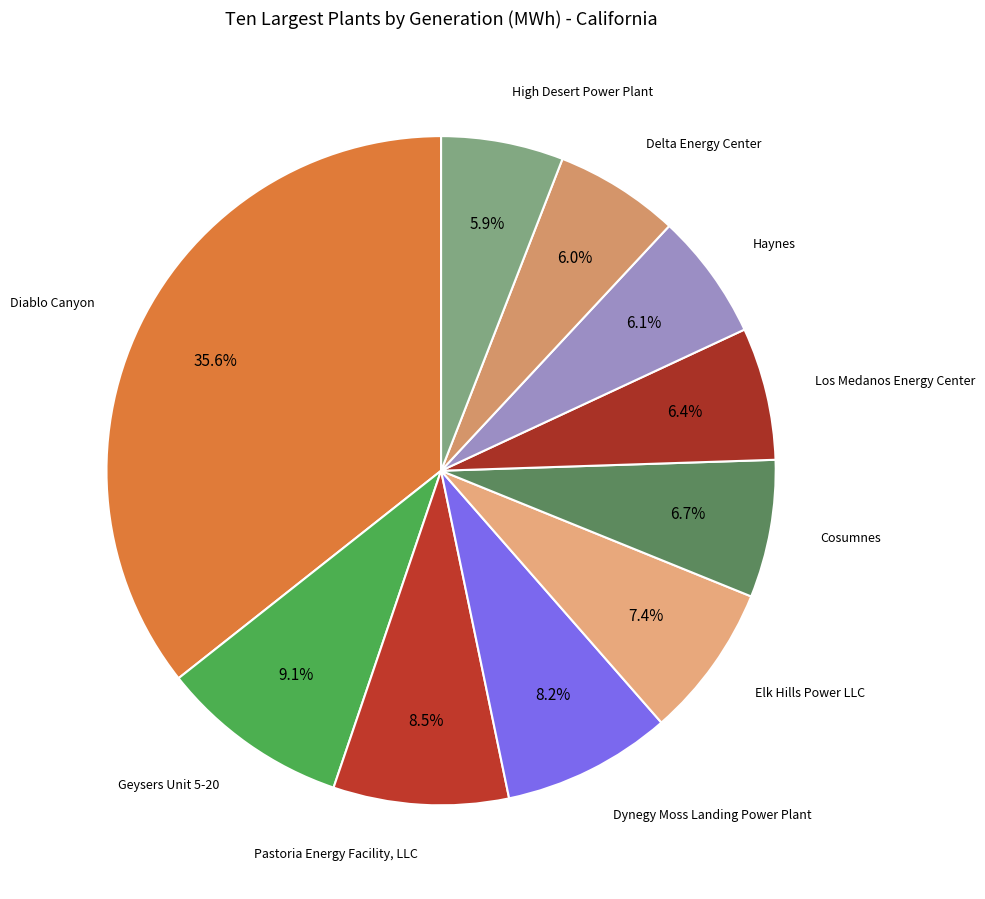

How many slices are in this pie chart?

10